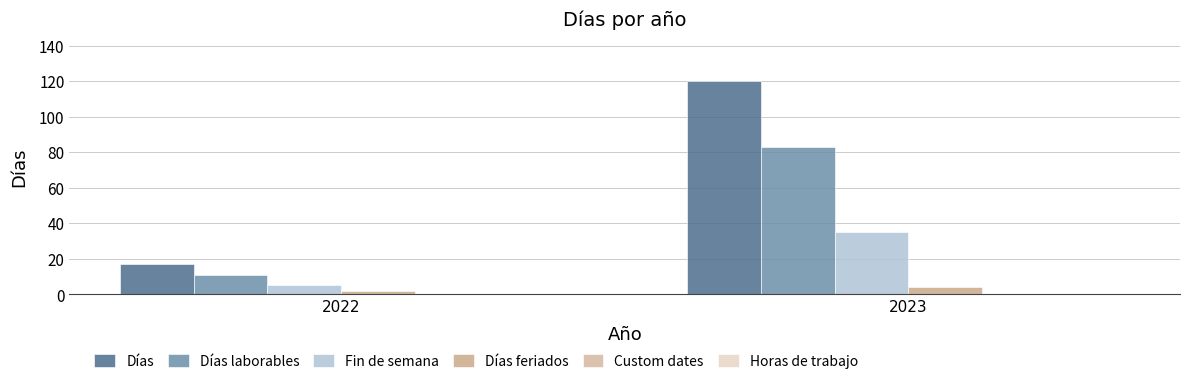

Rank the categories by Días laborables value from highest to lowest.

2023, 2022